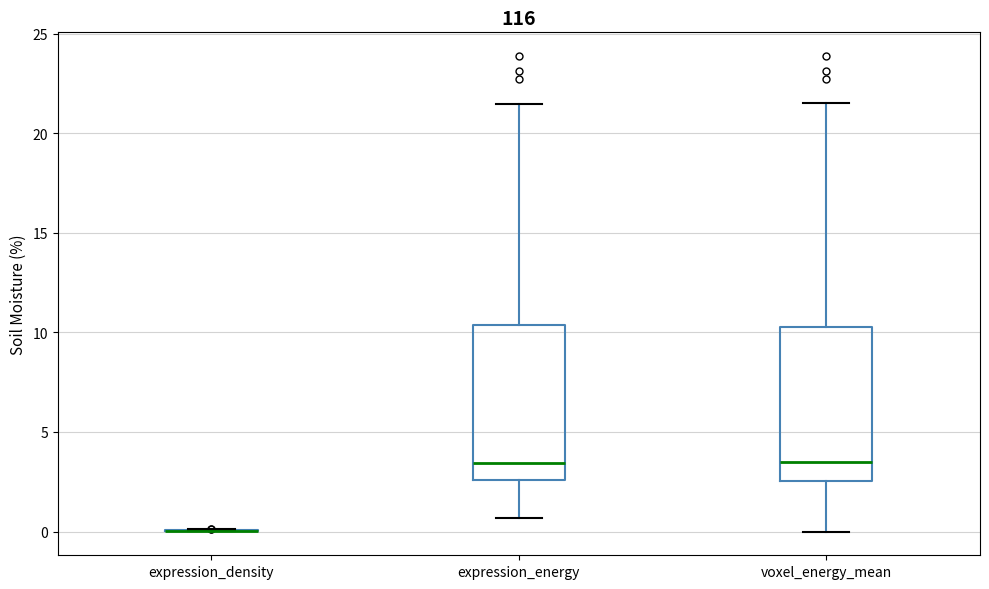

Where does the lower whisker of the box for expression_energy end on the y-axis? The values are not printed on the chart, so give them approximately, as read against the axis.

0.5